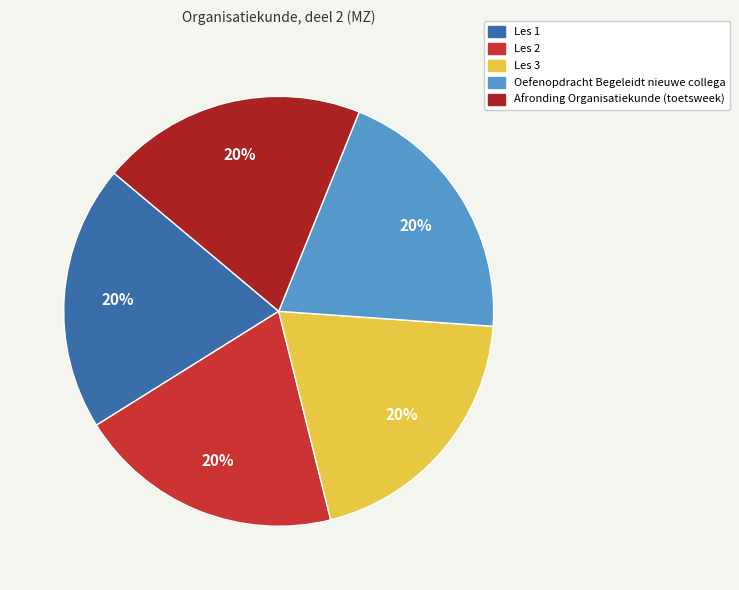

Does any single category account for the majority?

No